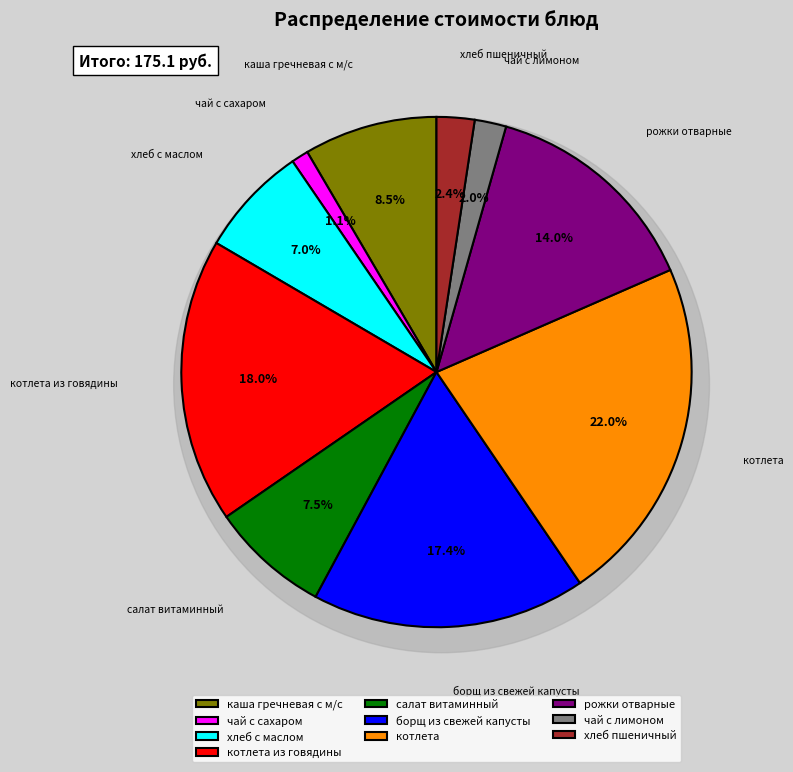

Combined, do чай с сахаром and котлета account for over 50%?

No